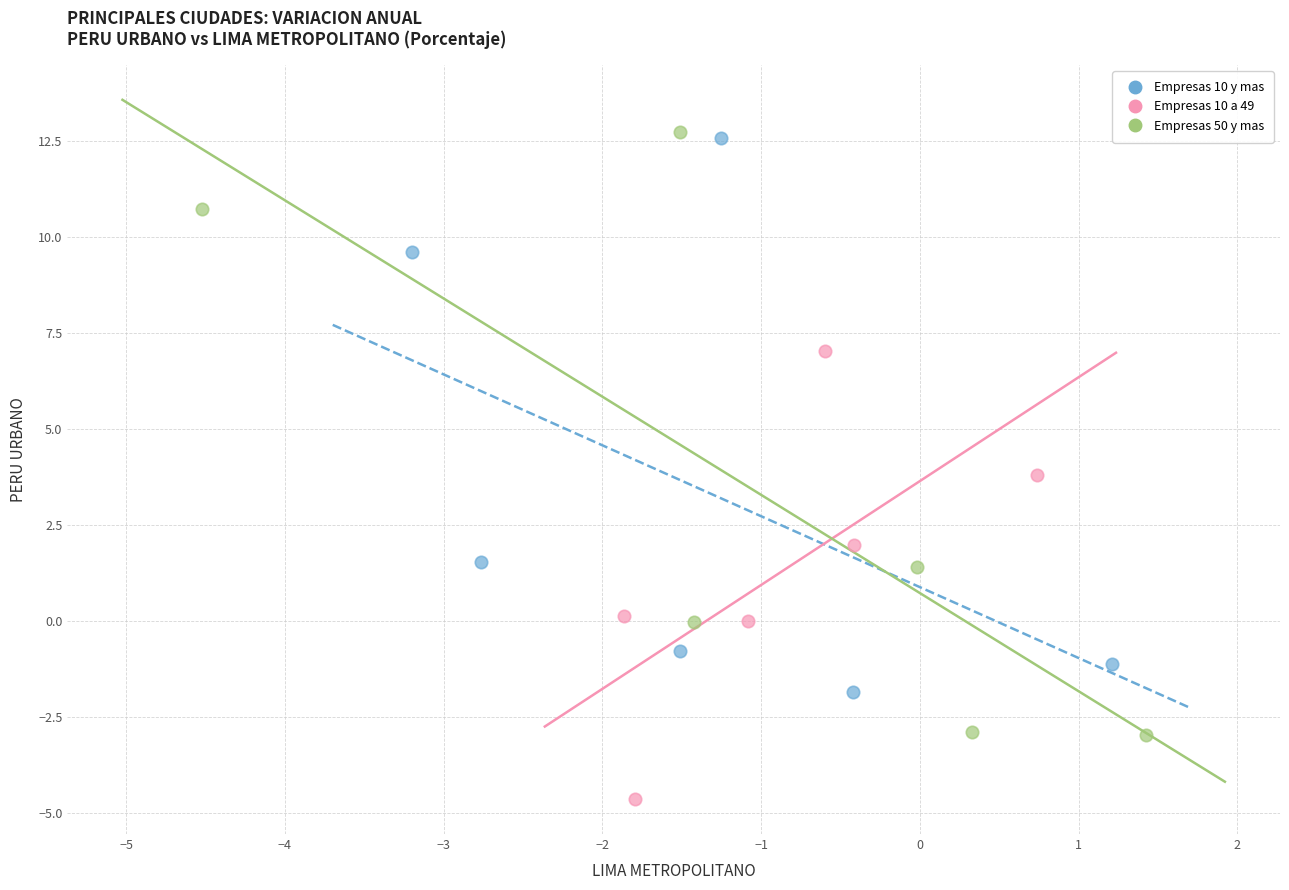

Which series has the largest Y range (max minus min)?

Empresas 50 y mas